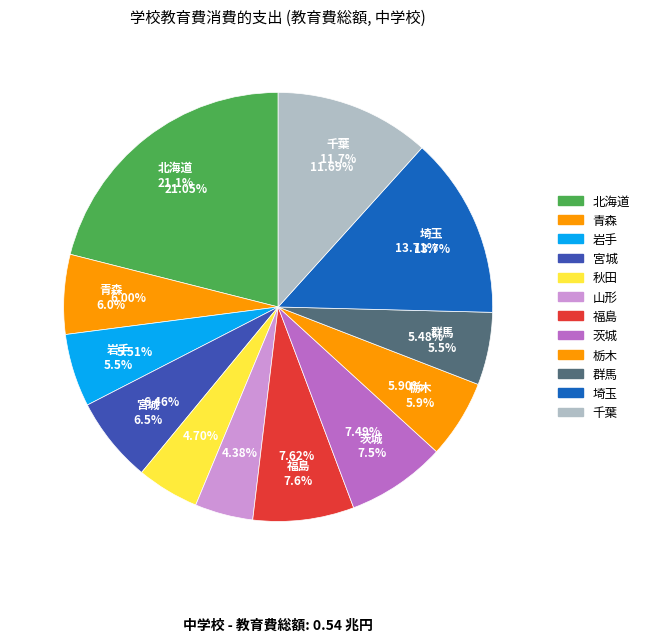

What is the ratio of the value at 秋田 to the value at 千葉?

0.4